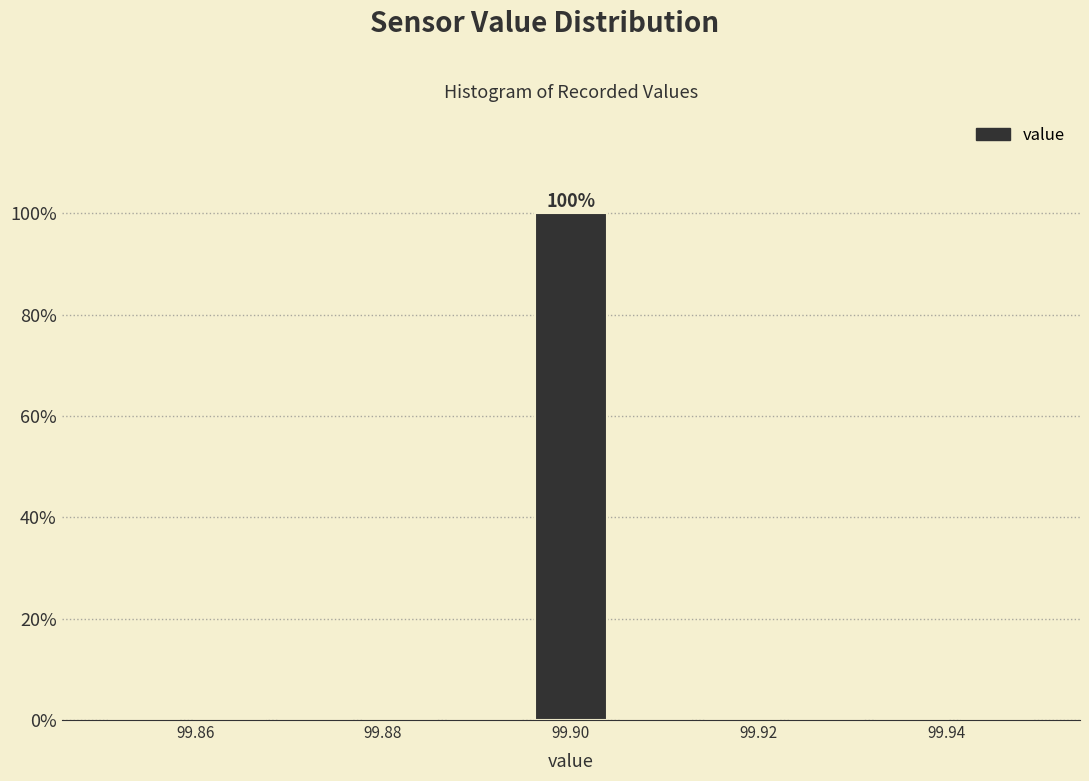

Over which range of the x-axis is the bar tallest?

99.896 to 99.904